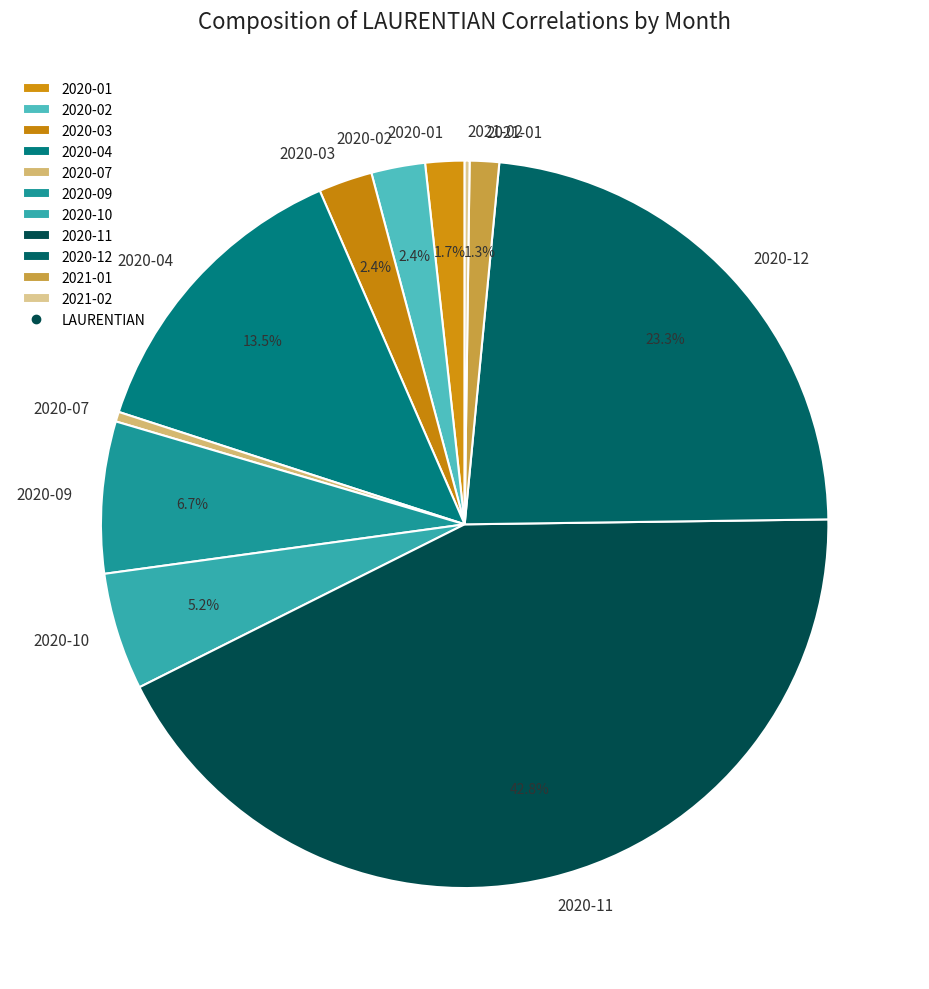

Which slice is the largest?

2020-11